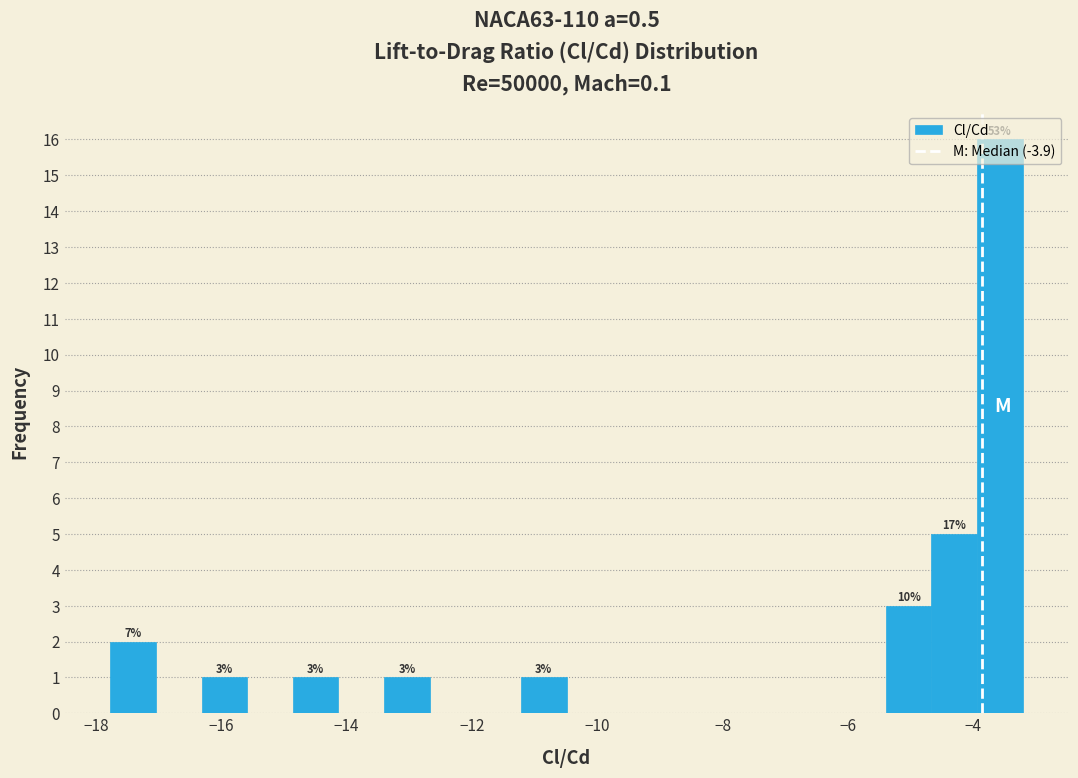

Around what value on the x-axis is the tallest bar? Give the approximate position of its centre, as read against the axis.

-3.6